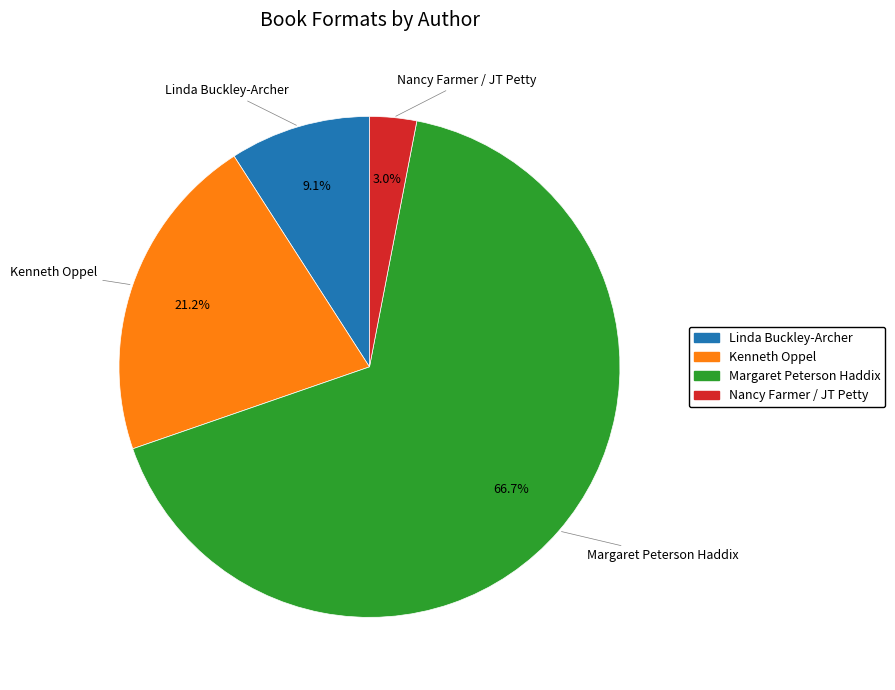

To the nearest percent, what is the average slice percentage?

25%